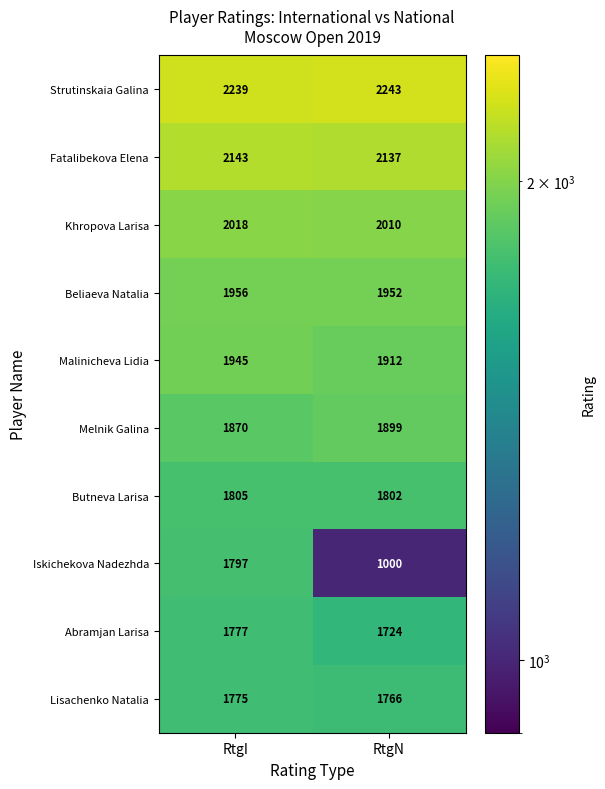

Which series has the largest total across all categories?

Strutinskaia Galina